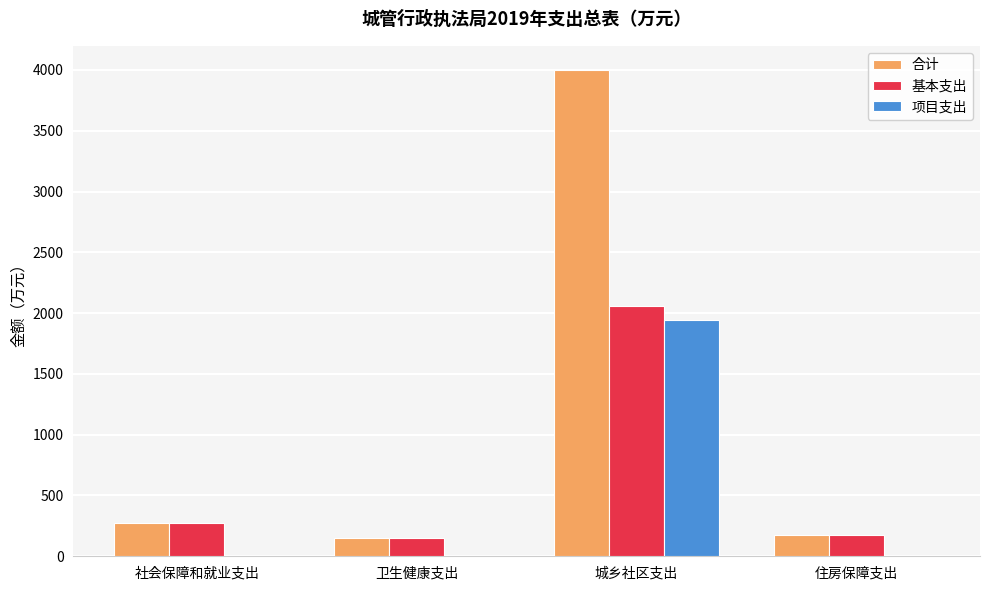

The value of 项目支出 at 卫生健康支出 is 0.0. True or false?

True